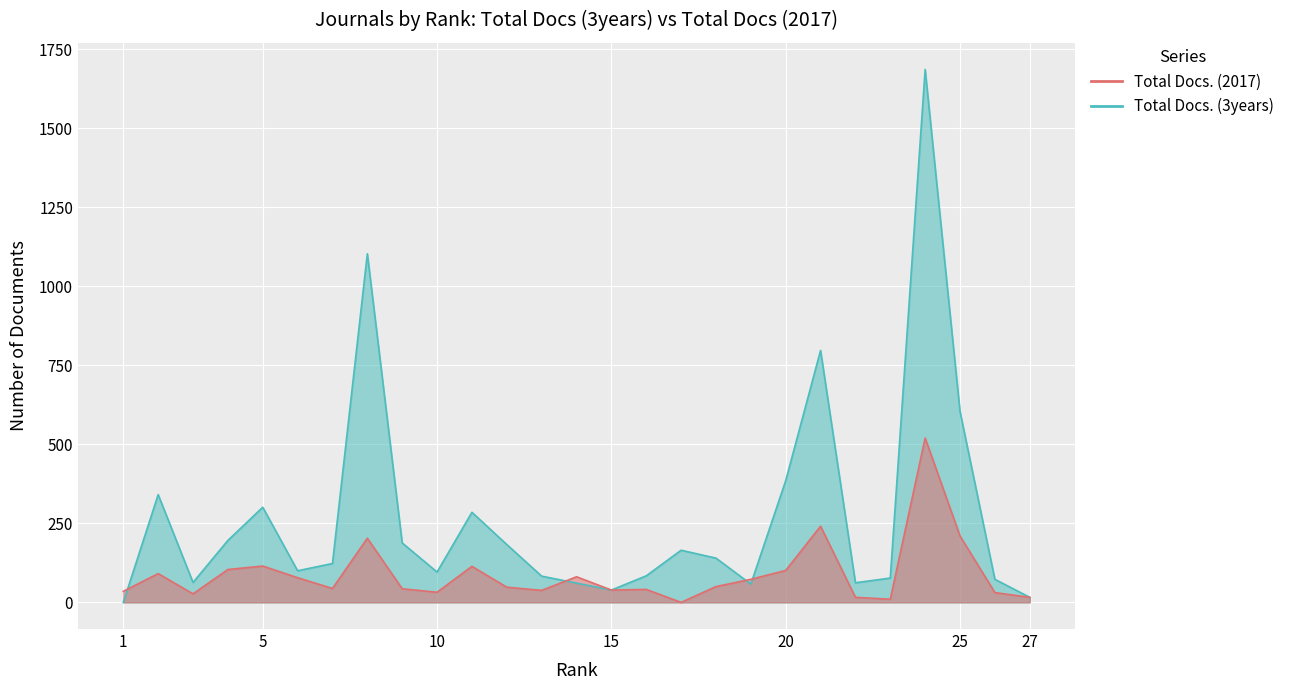

Rank the categories by Total Docs. (2017) value from highest to lowest.

24, 21, 25, 8, 5, 11, 4, 20, 2, 14, 6, 19, 18, 12, 7, 9, 16, 15, 13, 1, 10, 26, 3, 22, 27, 23, 17